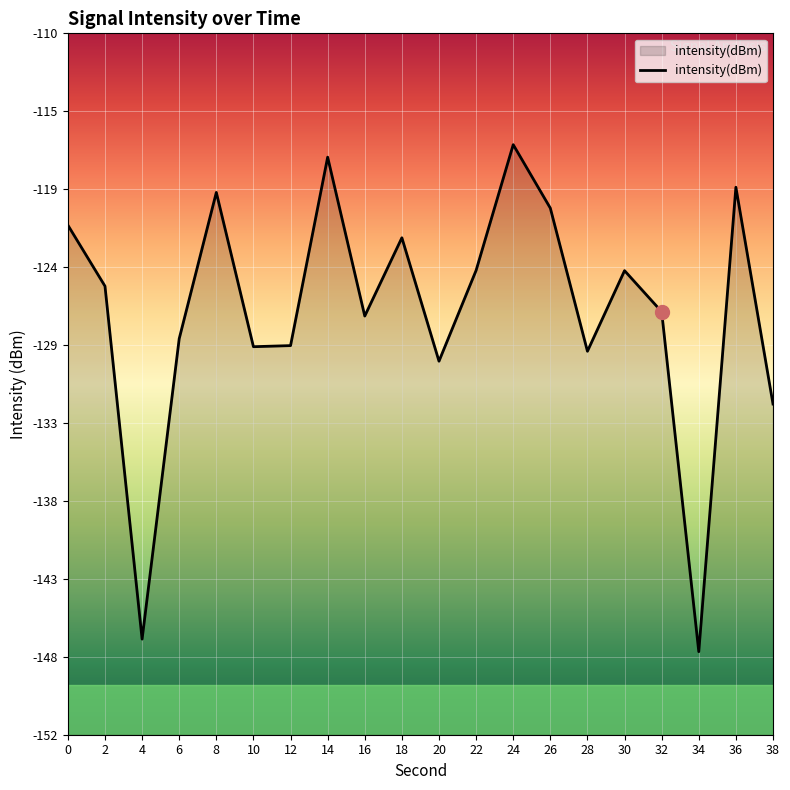

Which has a higher value, 14 or 18?

14